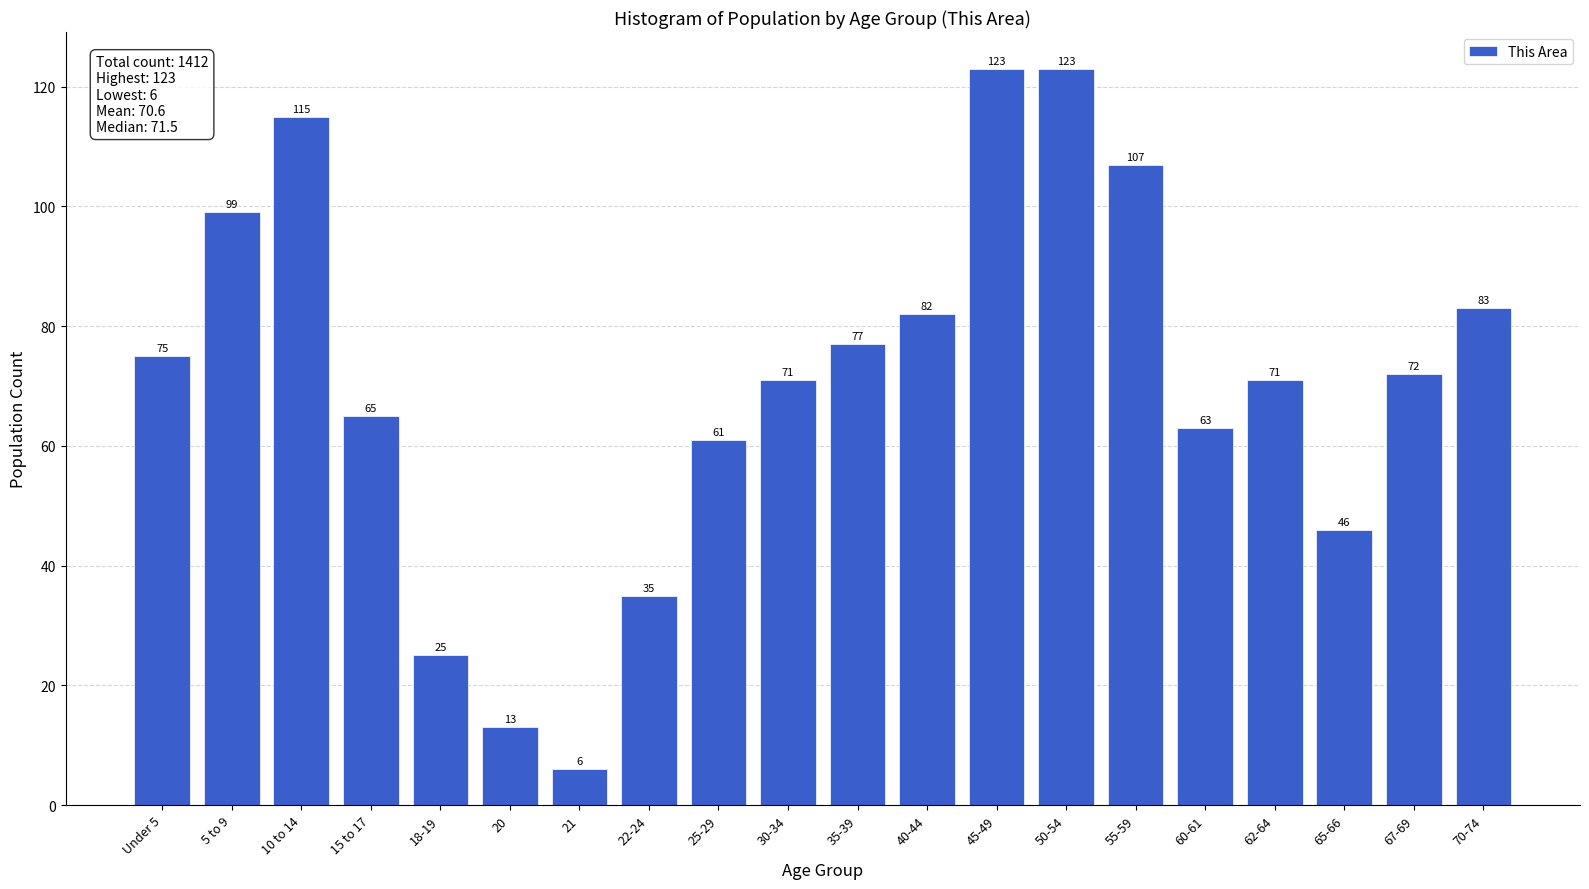

Reading left to right, what are all the values shown in this chart?

Under 5=75	5 to 9=99	10 to 14=115	15 to 17=65	18-19=25	20=13	21=6	22-24=35	25-29=61	30-34=71	35-39=77	40-44=82	45-49=123	50-54=123	55-59=107	60-61=63	62-64=71	65-66=46	67-69=72	70-74=83